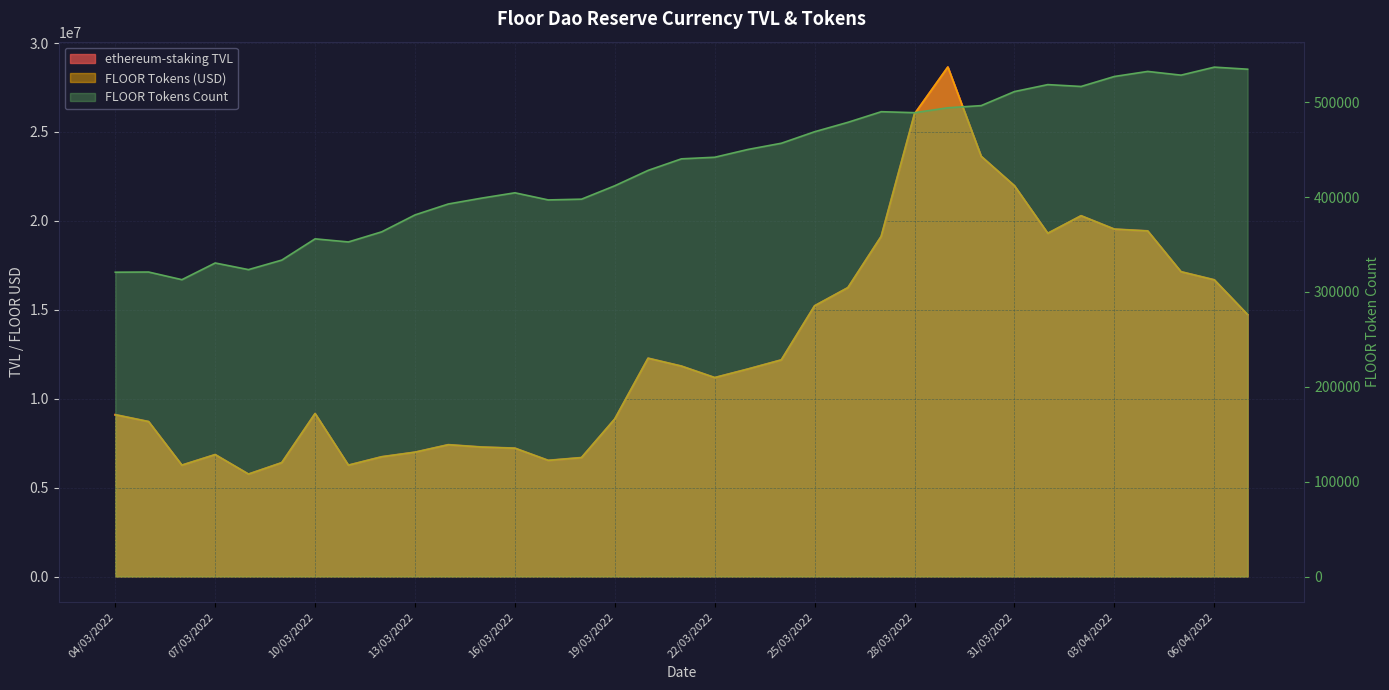

The value of FLOOR Tokens Count at 23/03/2022 is 670135.4. True or false?

False